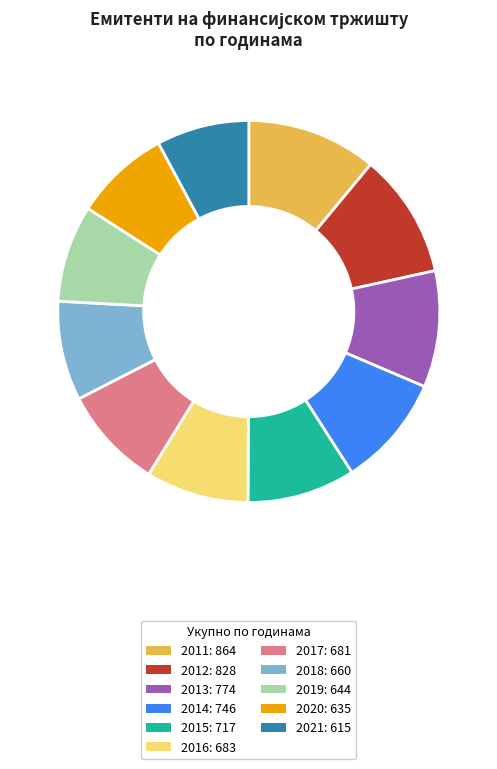

Is it true that 2021 is 1% of the pie?

False